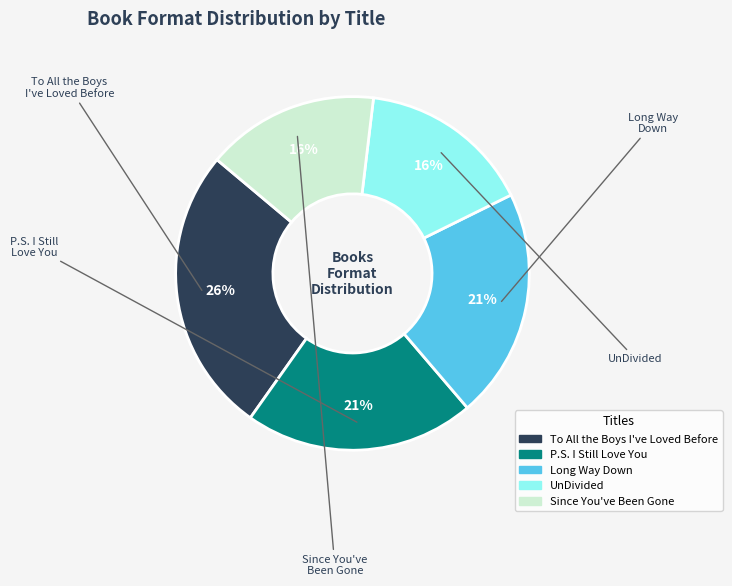

What is the ratio of the value at Since You've Been Gone to the value at UnDivided?

1.0